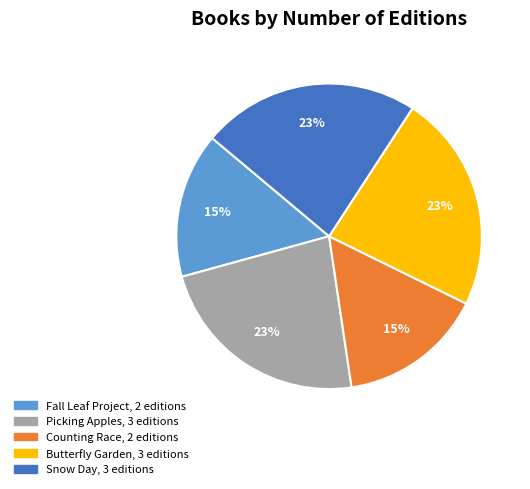

To the nearest percent, what is the average slice percentage?

20%